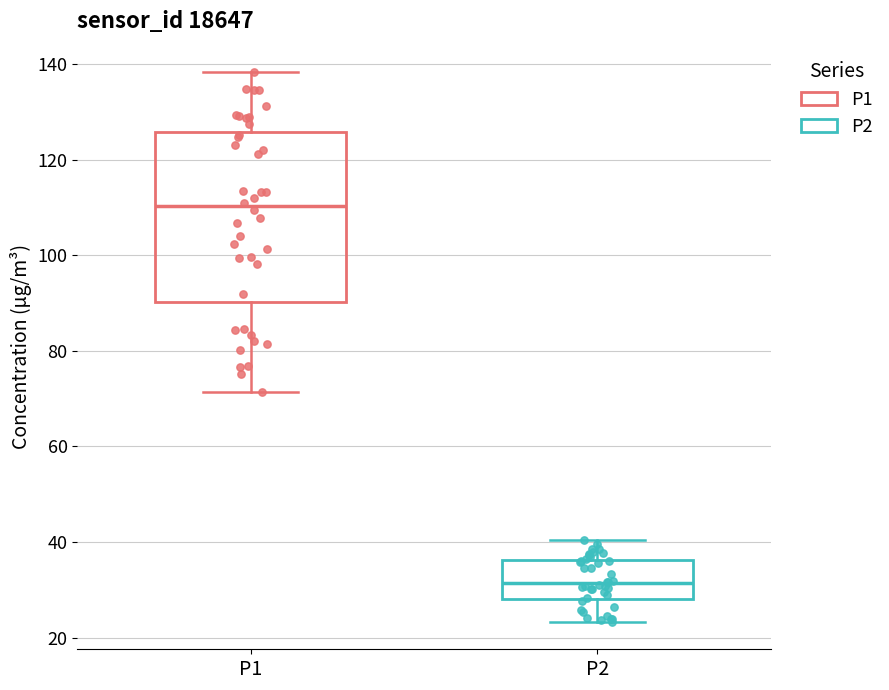

Reading left to right, read every box against the y-axis: the position of its median line, the range the box covers, and the ends of its whiskers. The values are not printed on the chart, so give them approximately, as read against the axis.

P1: median 110, box 90 to 126, whiskers 72 to 138
P2: median 32, box 28 to 36, whiskers 24 to 40